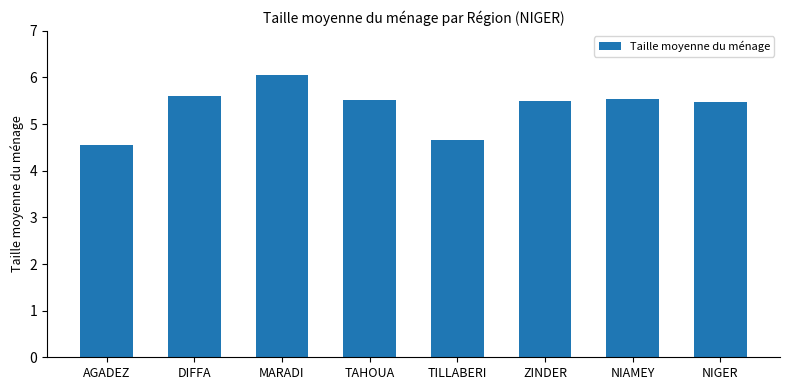

What is the difference between the values at TILLABERI and ZINDER?

0.8